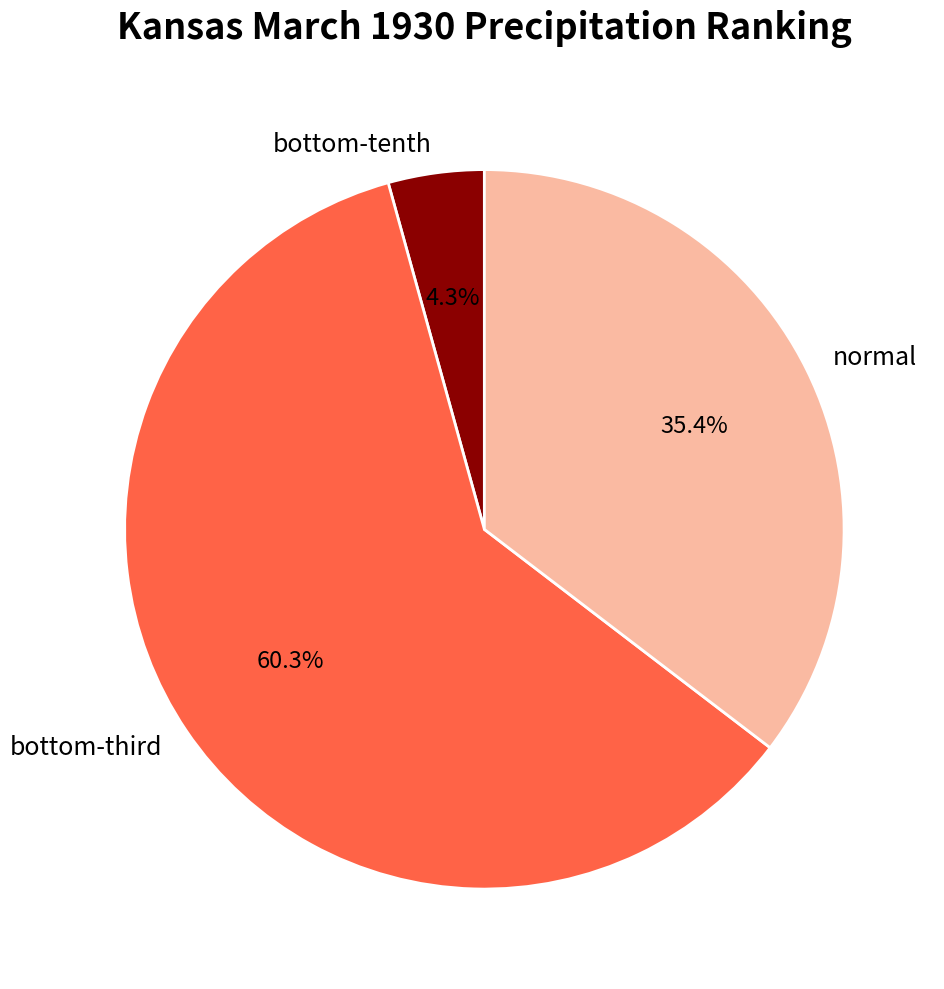

Does any single category account for the majority?

Yes